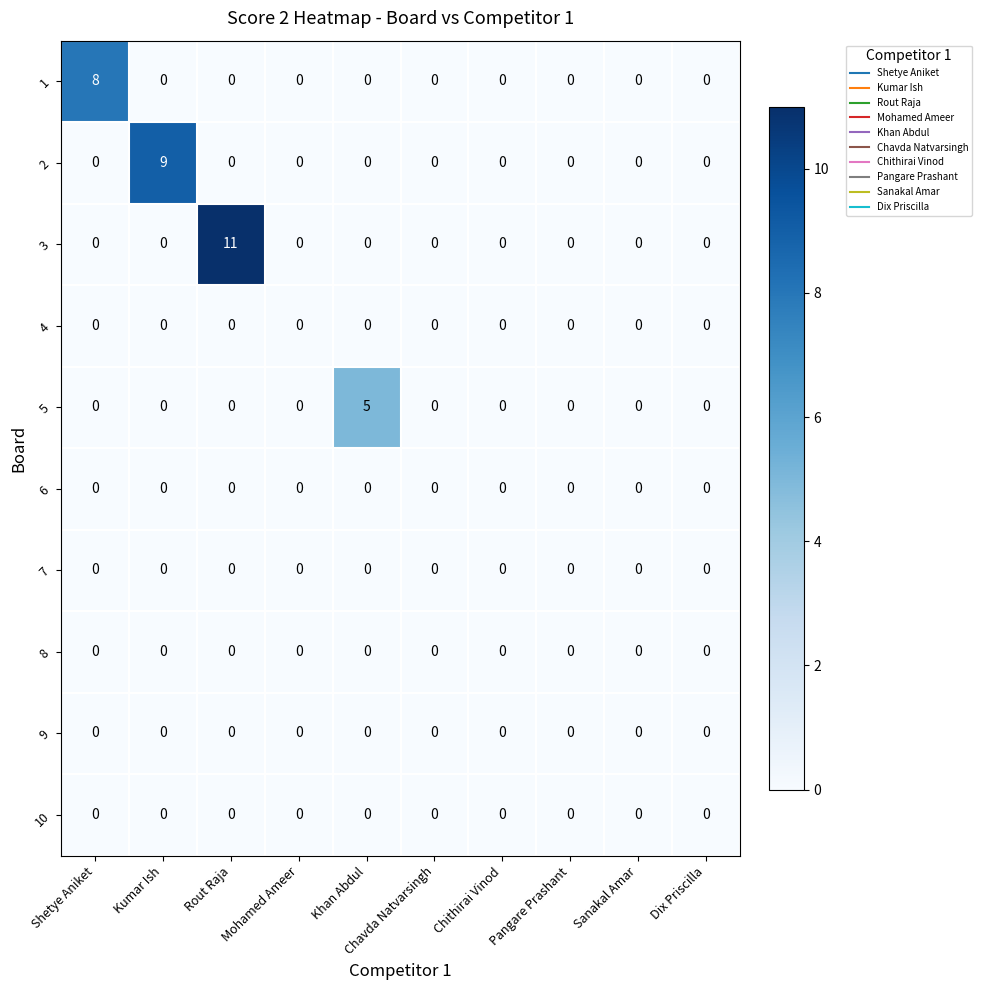

What is the difference between the maximum and minimum values in the 1 series?

8